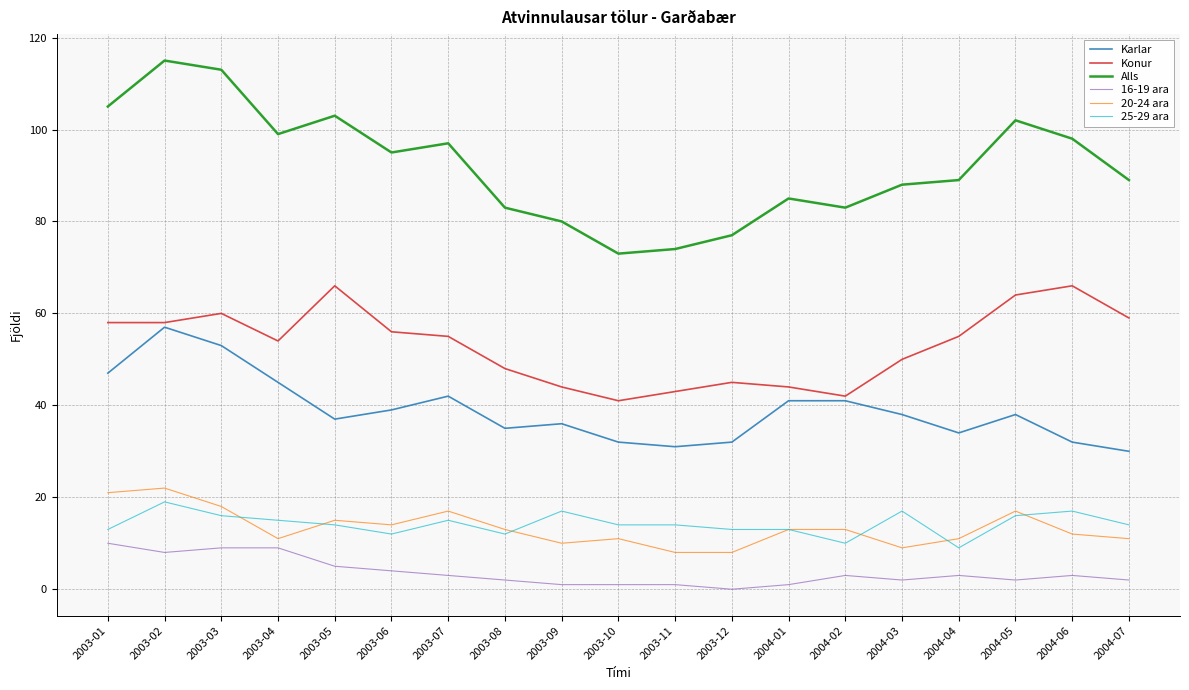

True or false: Alls and 25-29 ara cross at least once.

False